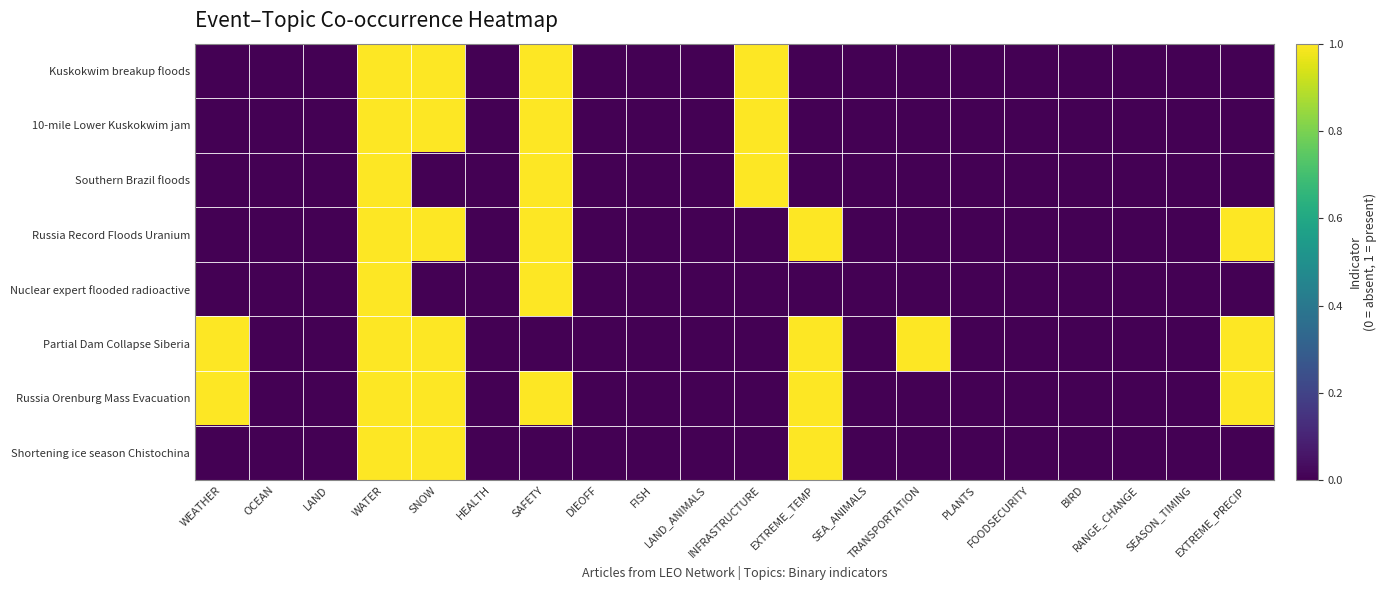

Which series has the largest range (max minus min)?

Kuskokwim breakup floods